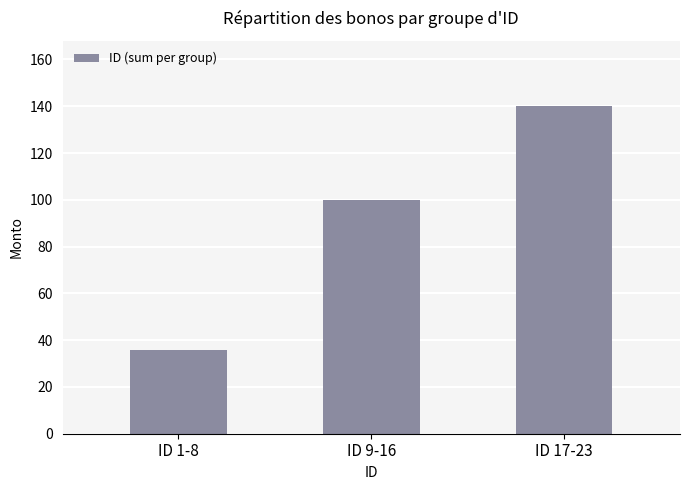

What is the change in value from ID 9-16 to ID 17-23?

+40